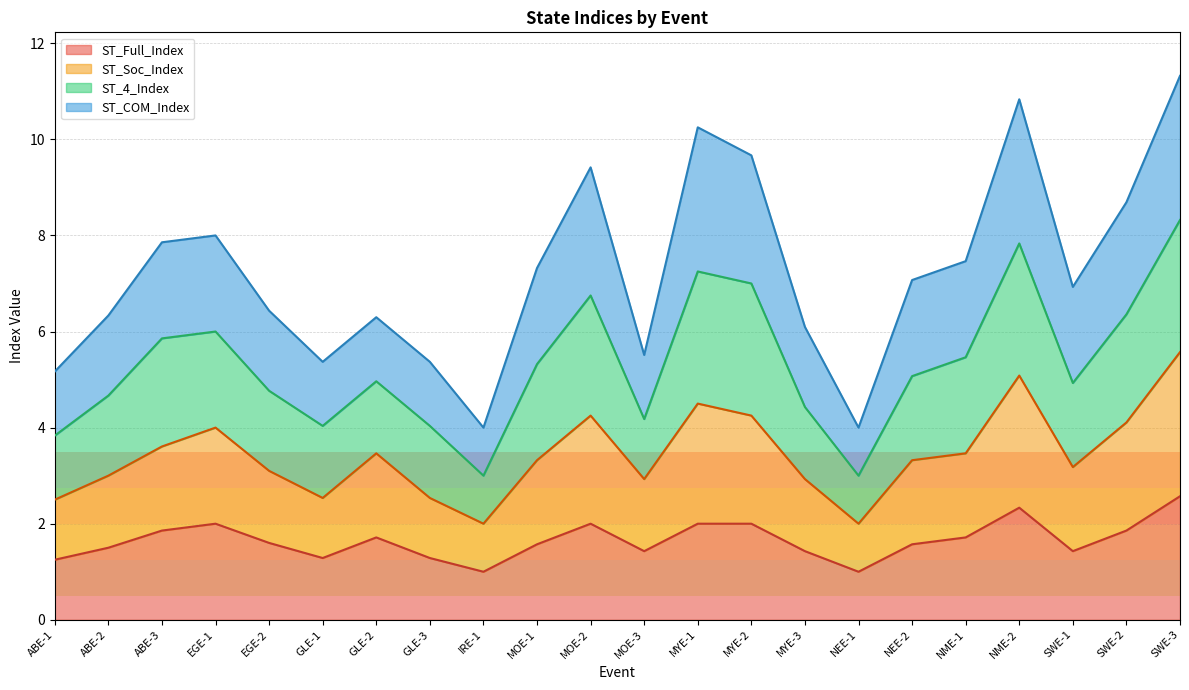

What is the label of the 19th point from the left?

NME-2